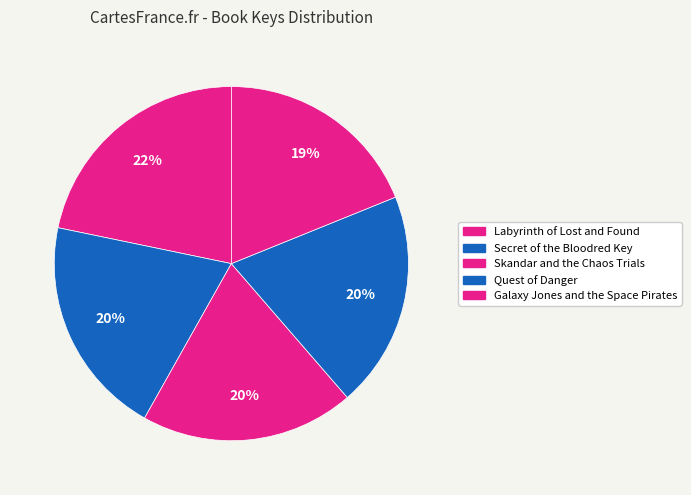

Is there a majority slice in this chart?

No